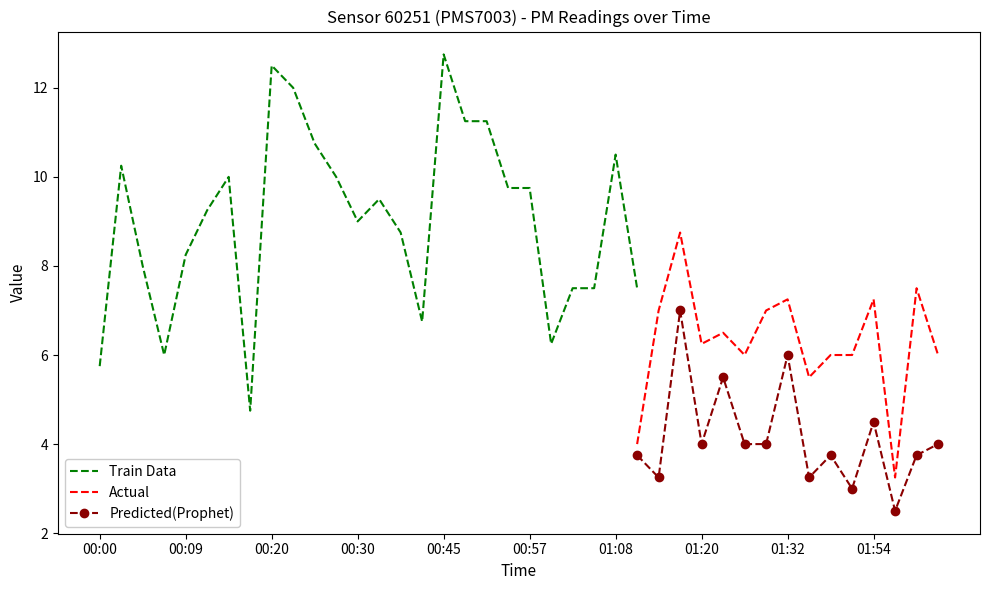

True or false: Predicted(Prophet) and Actual cross at least once.

False